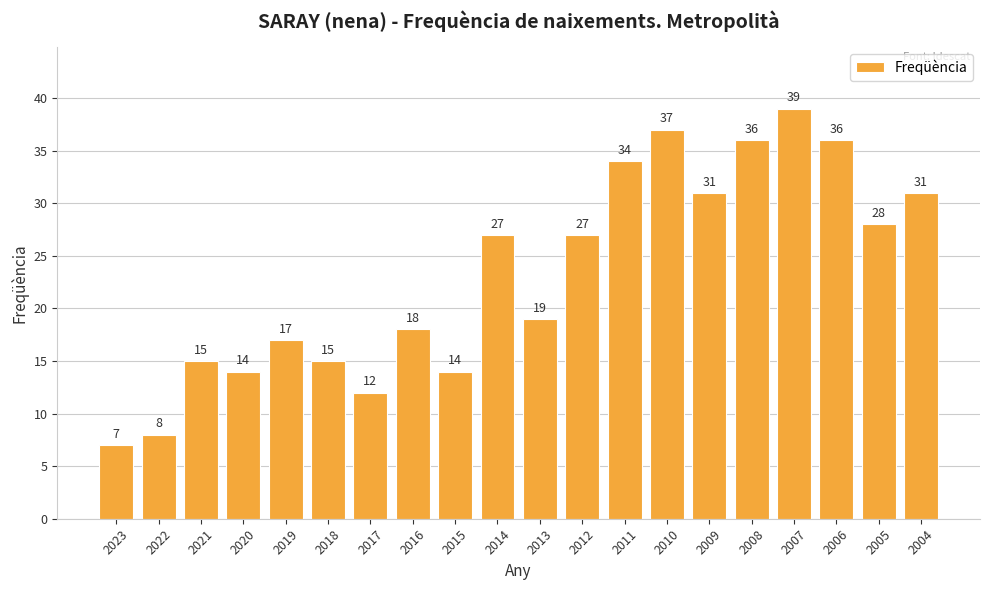

Are the bars grouped side by side (vs. stacked)?

No